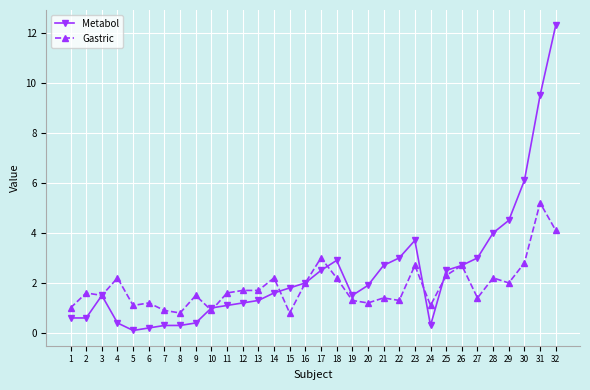

At which label does Metabol first exceed 1?

3